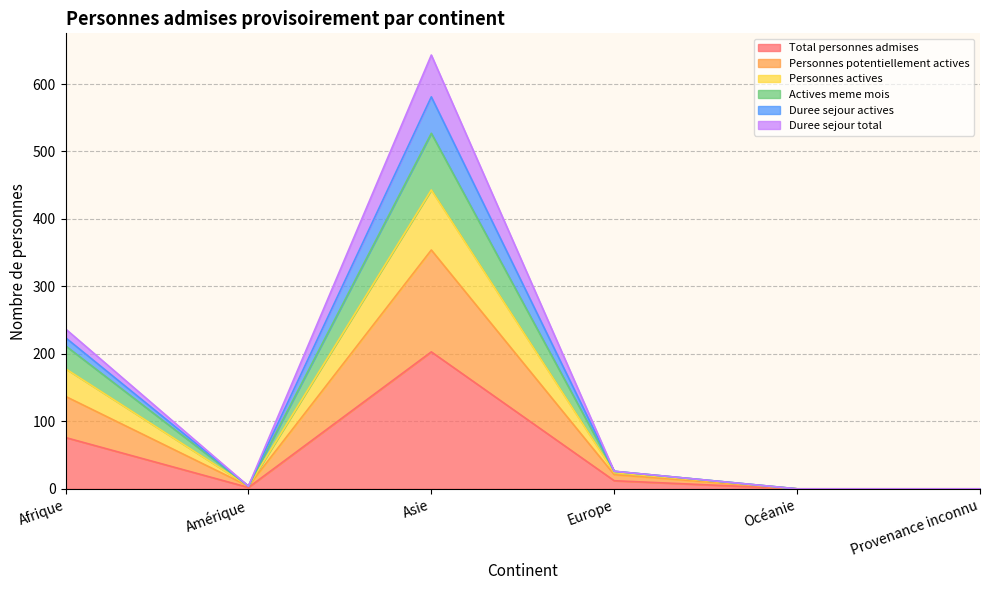

True or false: Duree sejour actives has a value of 26 at Europe.

True